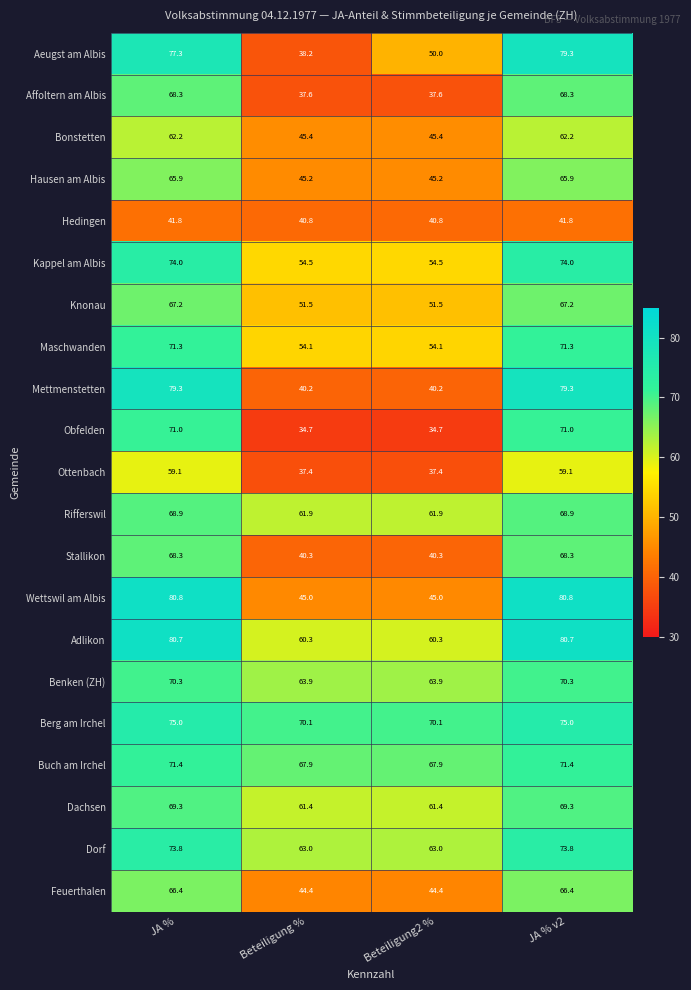

How many values in the Buch am Irchel series exceed 71?

2